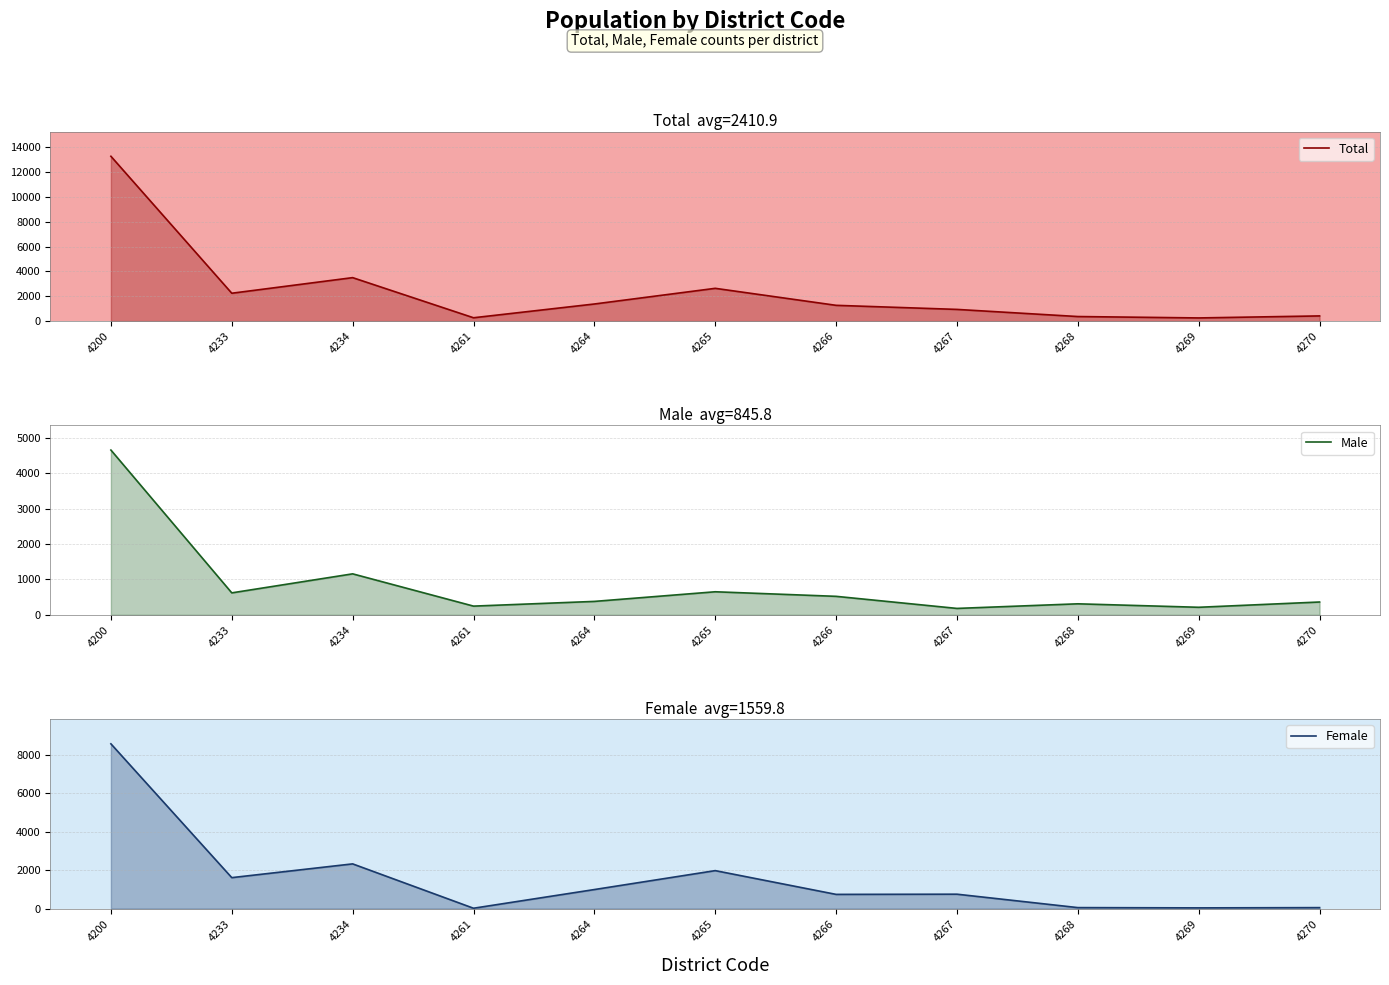

At 4269, list the series in order from smallest to largest.

Female, Male, Total